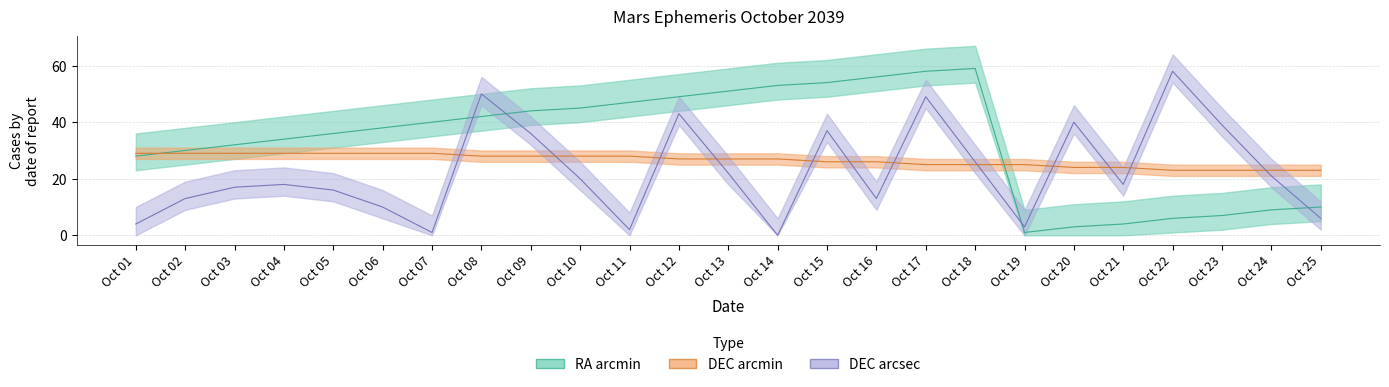

What is the average value of the DEC_sec series?

22